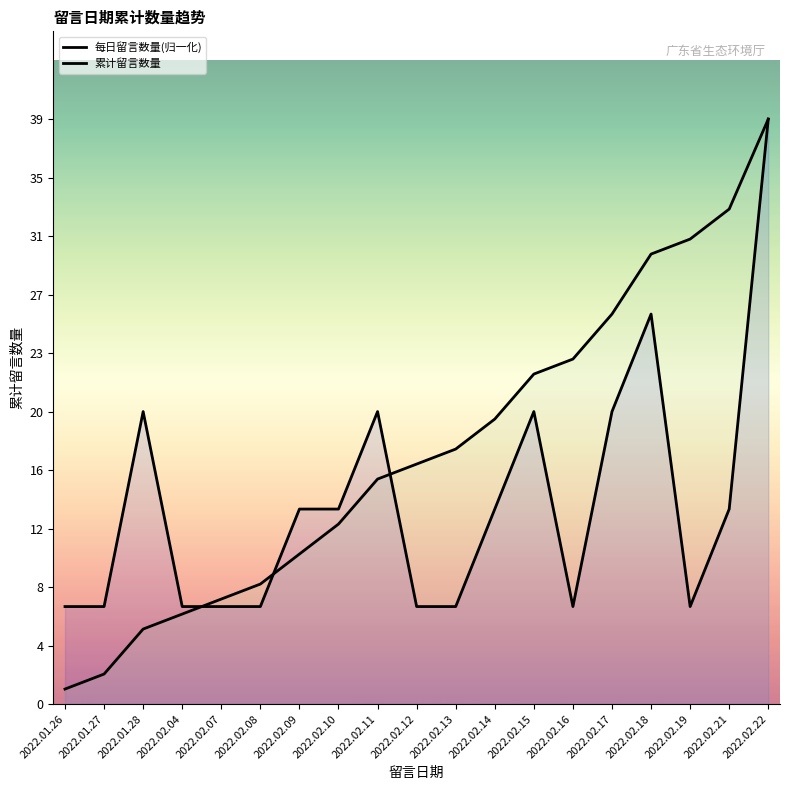

What is the difference between the 累计留言数量 values at 2022.02.12 and 2022.02.10?

4.0